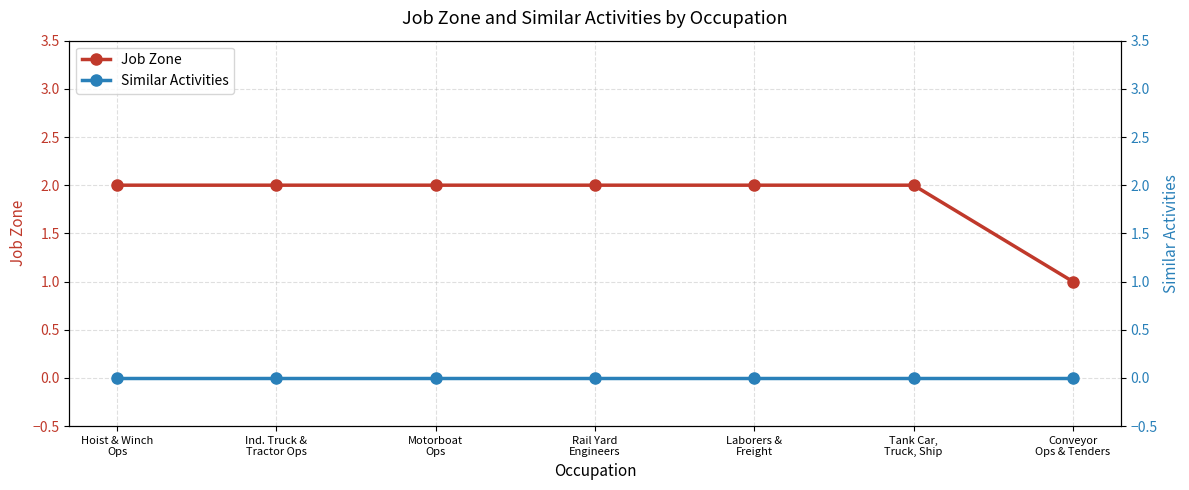

What is the difference between the maximum and minimum values in the Job Zone series?

1